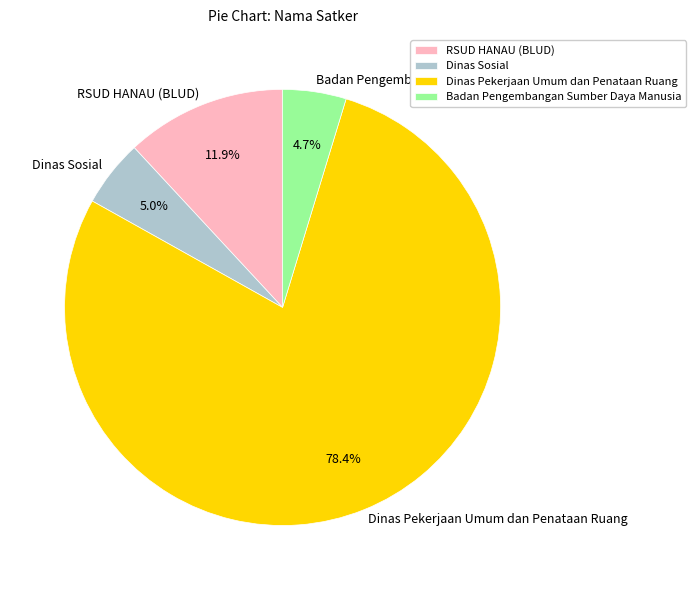

The Dinas Sosial slice represents 11% of the pie. True or false?

False